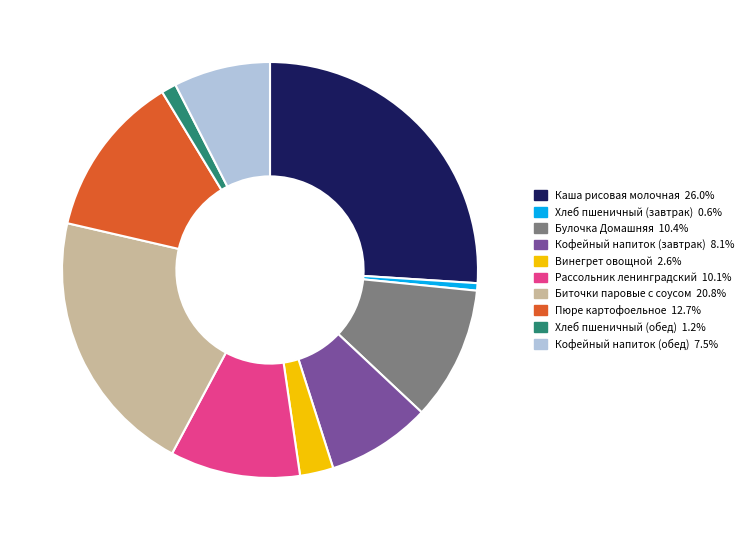

How many segments does this pie chart have?

10